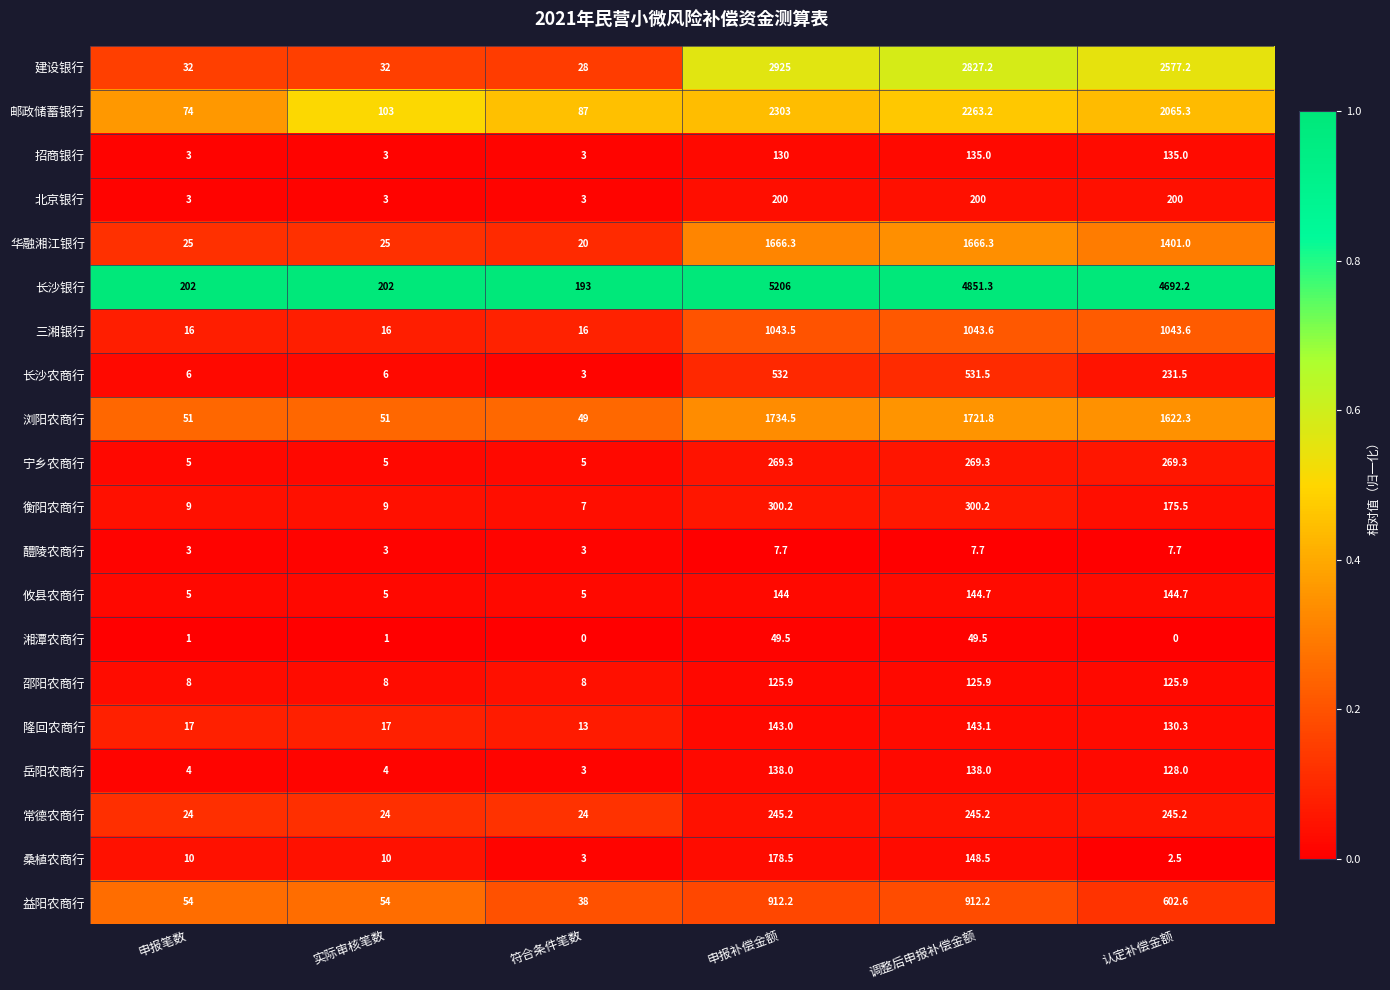

Rank the series at 申报补偿金额 from highest to lowest value.

长沙银行, 建设银行, 邮政储蓄银行, 浏阳农商行, 华融湘江银行, 三湘银行, 益阳农商行, 长沙农商行, 衡阳农商行, 宁乡农商行, 常德农商行, 北京银行, 桑植农商行, 攸县农商行, 隆回农商行, 岳阳农商行, 招商银行, 邵阳农商行, 湘潭农商行, 醴陵农商行